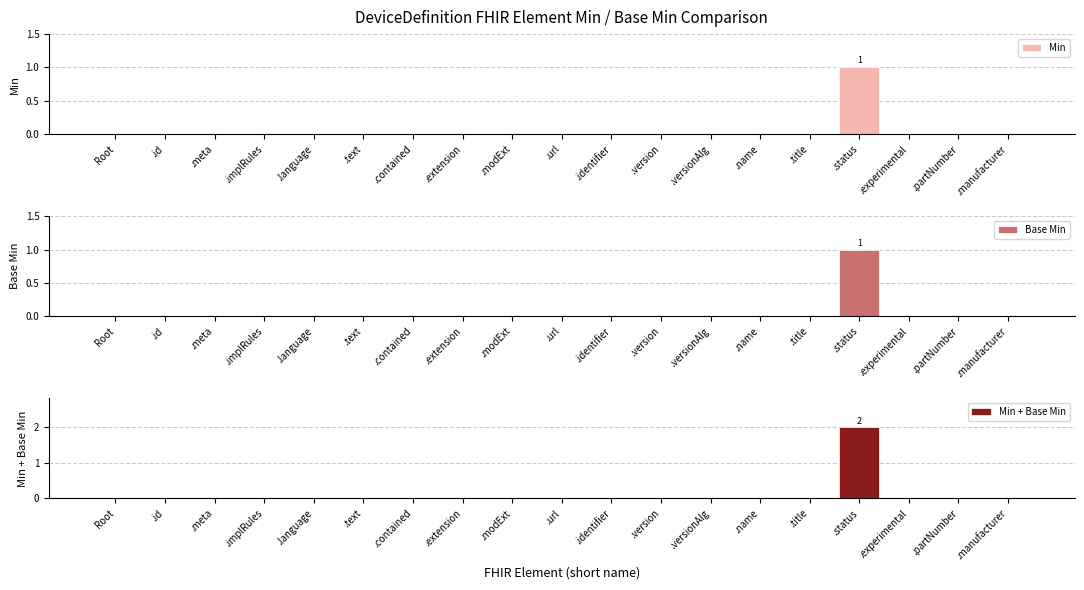

Where is Min nearest to the value 0?

Root